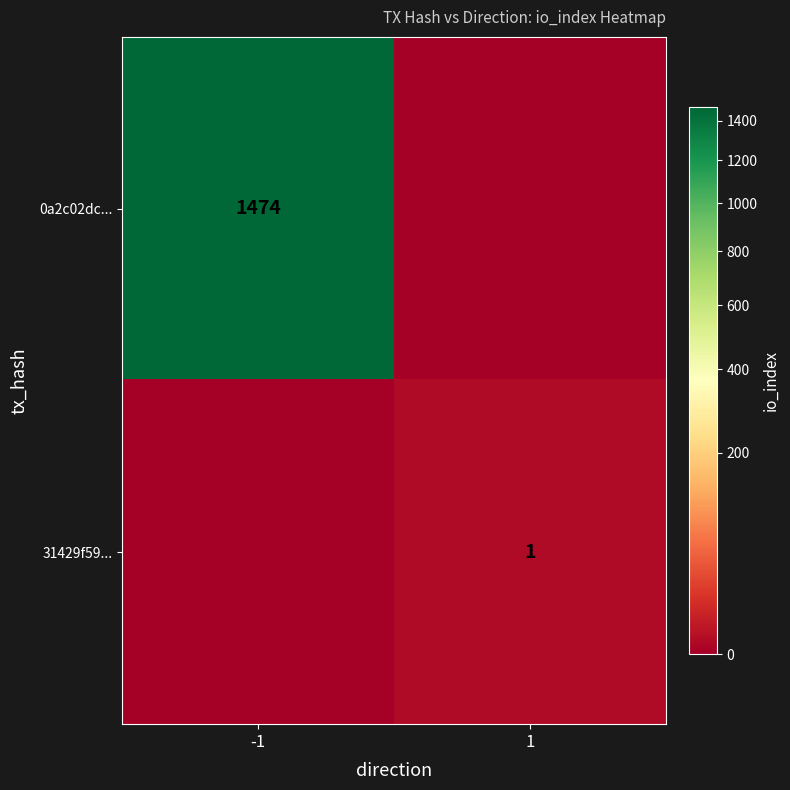

True or false: 0a2c02dc... has a value of 620 at -1.

False